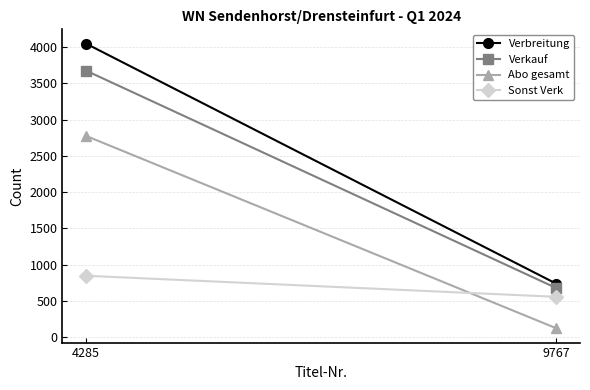

What is the lowest value of the Verkauf series?

675